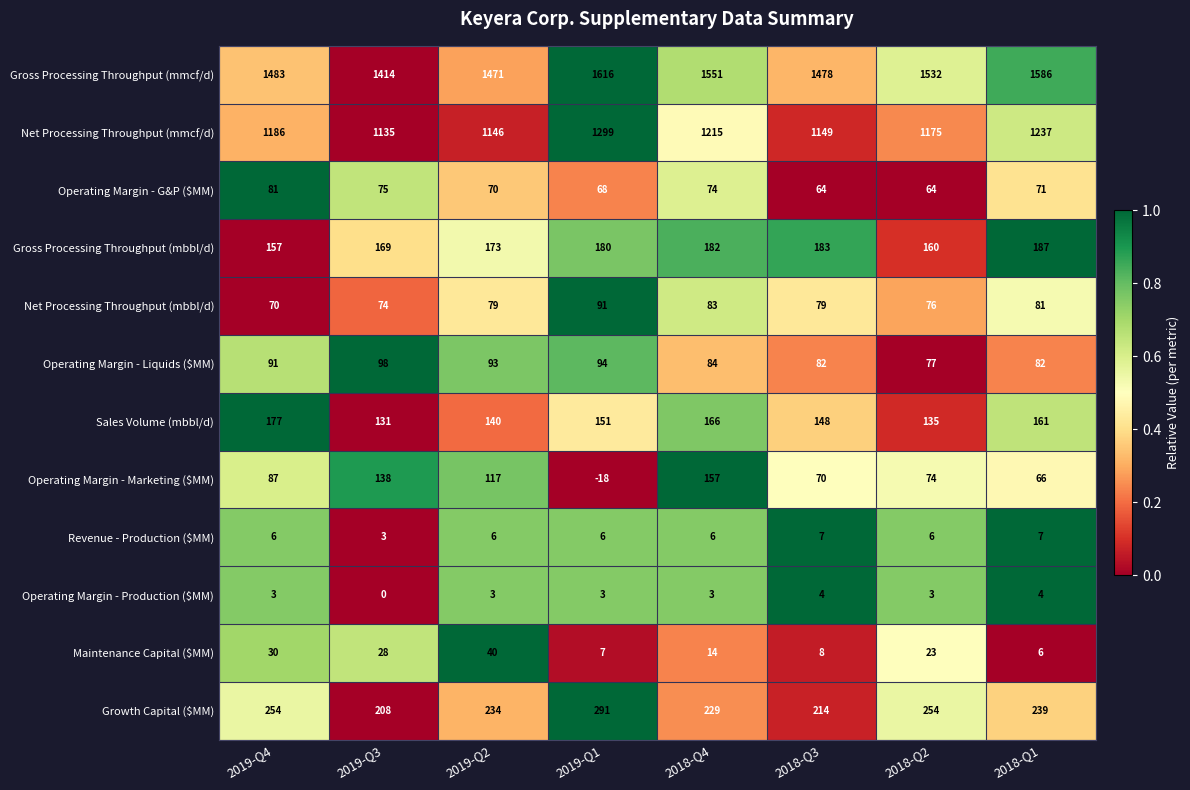

True or false: Operating Margin - Marketing ($MM) has a value of -18 at 2019-Q1.

True